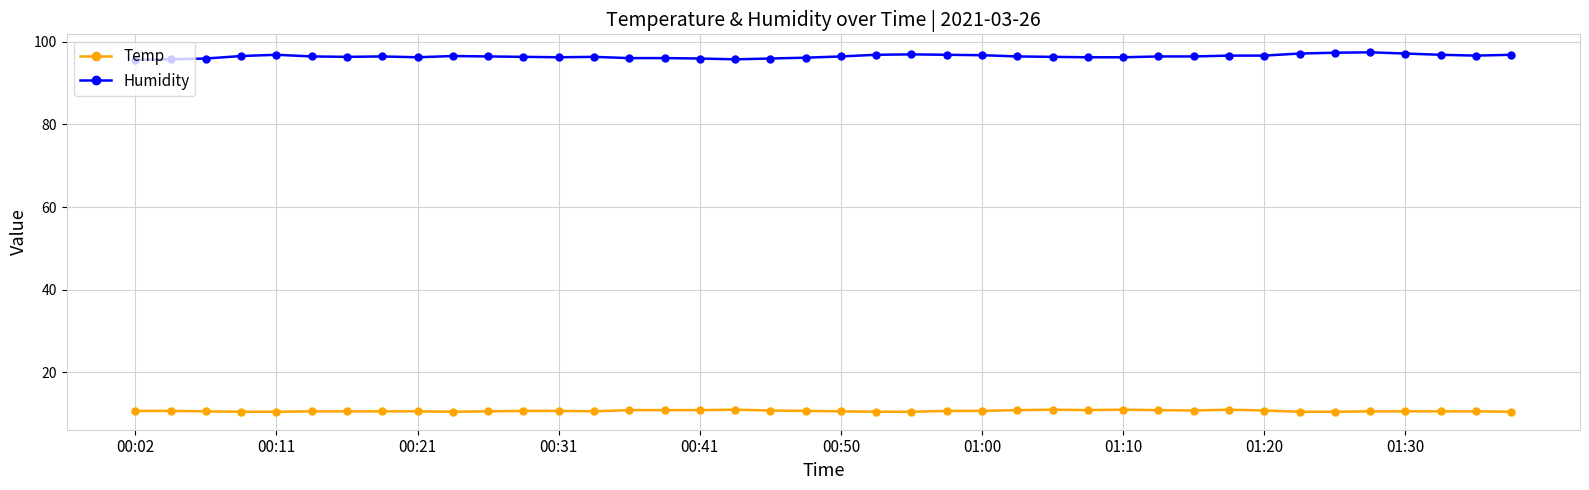

What is the sum of all Humidity values?

3856.9